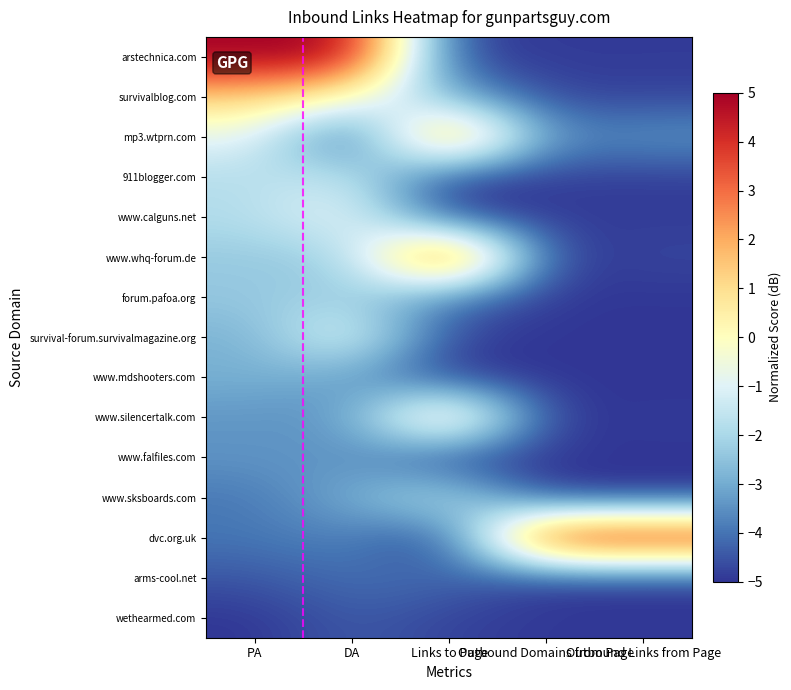

Reading left to right, extract all data points from this chart.

arstechnica.com: PA=5.0	DA=5.0	Links to Page=-4.8	Outbound Domains from Page=-4.9	Outbound Links from Page=-4.9
survivalblog.com: PA=1.3	DA=-0.1	Links to Page=-2.9	Outbound Domains from Page=-4.8	Outbound Links from Page=-4.8
mp3.wtprn.com: PA=-0.8	DA=-5.0	Links to Page=3.5	Outbound Domains from Page=-3.6	Outbound Links from Page=-3.4
911blogger.com: PA=-1.8	DA=-1.3	Links to Page=-5.0	Outbound Domains from Page=-4.9	Outbound Links from Page=-4.9
www.calguns.net: PA=-1.8	DA=-0.6	Links to Page=-4.8	Outbound Domains from Page=-4.9	Outbound Links from Page=-4.9
www.whq-forum.de: PA=-2.4	DA=-2.3	Links to Page=5.0	Outbound Domains from Page=-4.9	Outbound Links from Page=-4.7
forum.pafoa.org: PA=-2.4	DA=-2.1	Links to Page=-3.9	Outbound Domains from Page=-5.0	Outbound Links from Page=-5.0
survival-forum.survivalmagazine.org: PA=-2.9	DA=-0.6	Links to Page=-4.8	Outbound Domains from Page=-5.0	Outbound Links from Page=-5.0
www.mdshooters.com: PA=-2.9	DA=-3.3	Links to Page=-5.0	Outbound Domains from Page=-5.0	Outbound Links from Page=-5.0
www.silencertalk.com: PA=-3.4	DA=-3.4	Links to Page=2.0	Outbound Domains from Page=-5.0	Outbound Links from Page=-4.9
www.falfiles.com: PA=-3.4	DA=-3.4	Links to Page=-5.0	Outbound Domains from Page=-5.0	Outbound Links from Page=-5.0
www.sksboards.com: PA=-3.9	DA=-2.9	Links to Page=-1.4	Outbound Domains from Page=-5.0	Outbound Links from Page=-5.0
dvc.org.uk: PA=-3.9	DA=-3.7	Links to Page=-5.0	Outbound Domains from Page=5.0	Outbound Links from Page=5.0
arms-cool.net: PA=-4.5	DA=-4.0	Links to Page=-4.1	Outbound Domains from Page=-4.9	Outbound Links from Page=-4.9
wethearmed.com: PA=-5.0	DA=-4.4	Links to Page=-4.8	Outbound Domains from Page=-5.0	Outbound Links from Page=-5.0